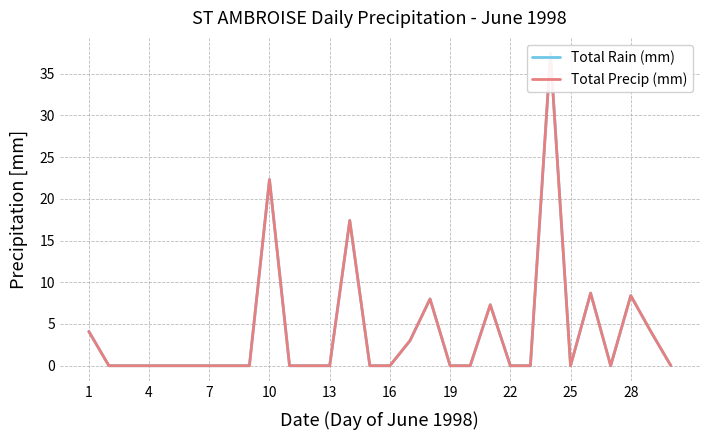

At how many categories does at least one series exceed 26?

1